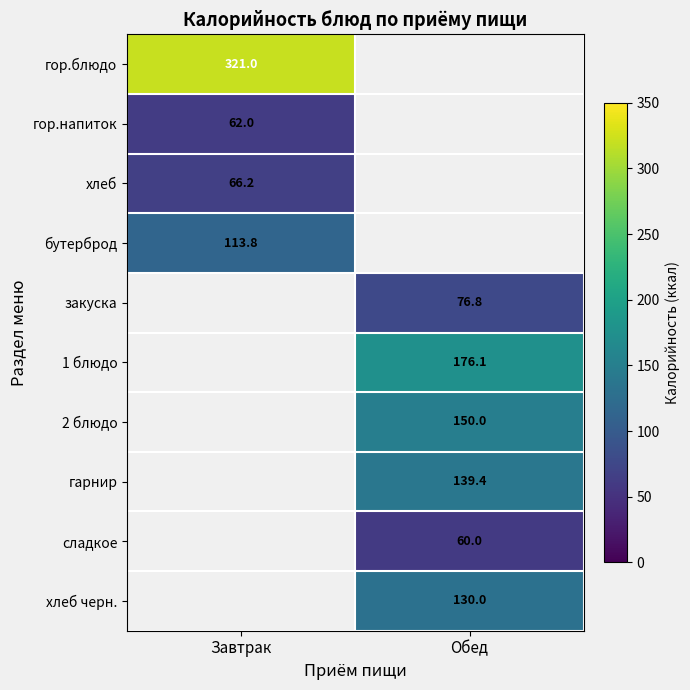

What is the difference between the highest and lowest values at Завтрак?

259.0